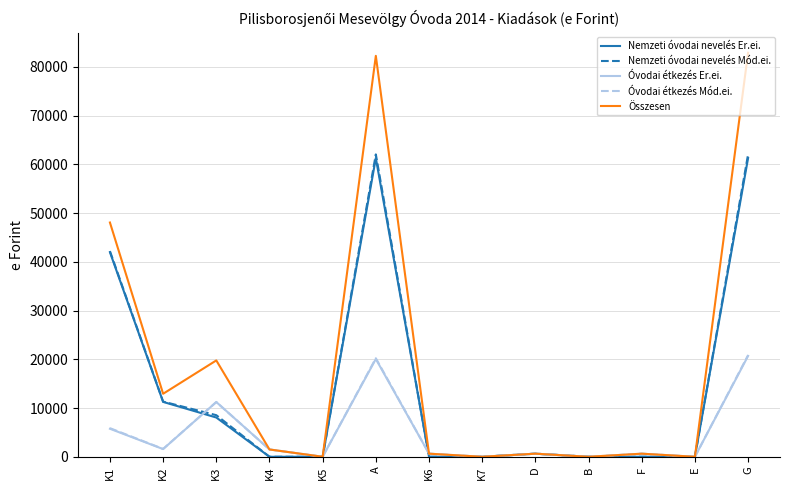

Which series changed the most between K1 and A?

Összesen